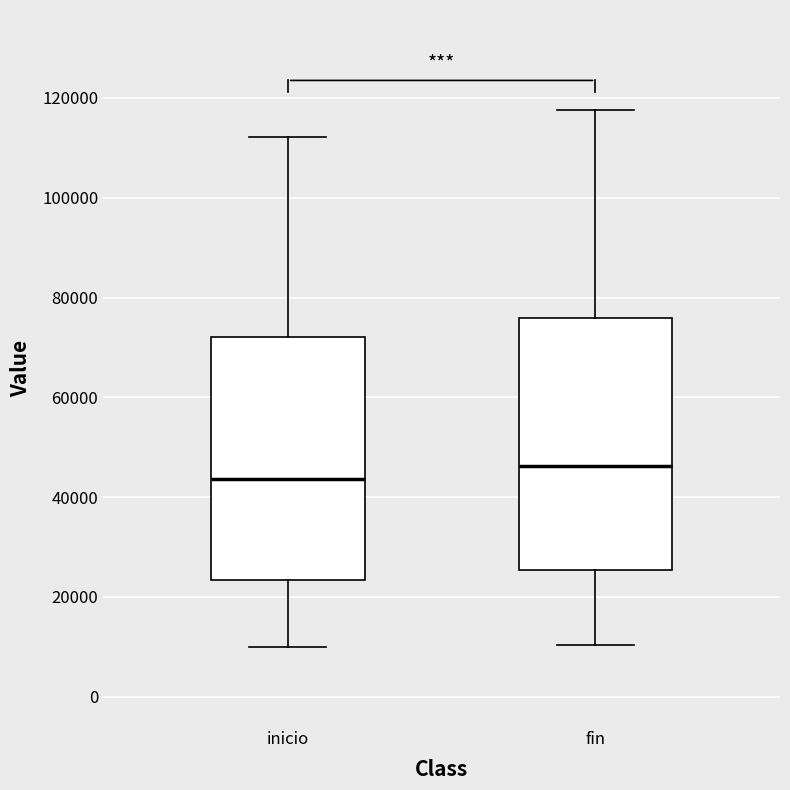

Reading left to right, transcribe this box plot: for each box, give where its median line is, the range the box spans, and where its two whiskers end, as read against the y-axis. The values are not printed on the chart, so give them approximately, as read against the axis.

inicio: median 44000, box 24000 to 72000, whiskers 10000 to 112000
fin: median 46000, box 26000 to 76000, whiskers 10000 to 118000